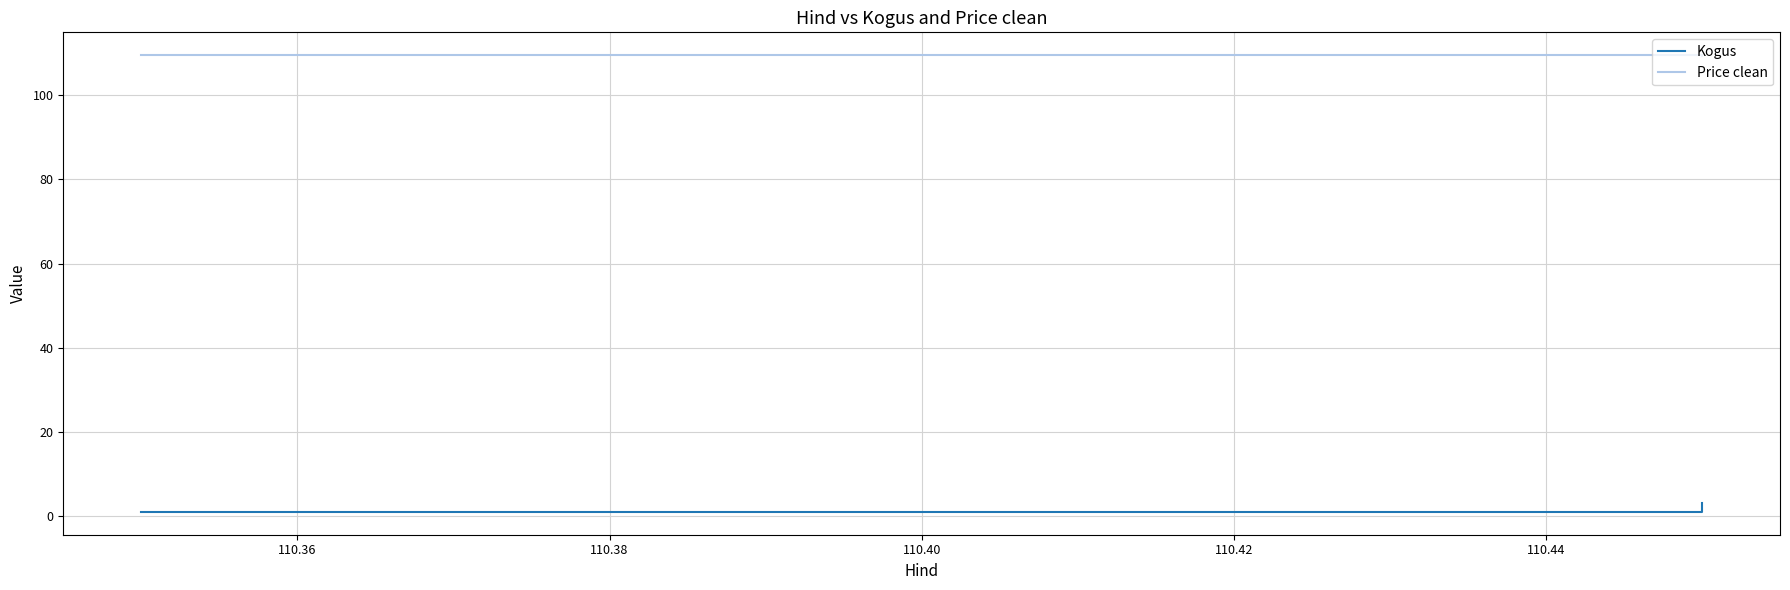

Which series has the largest range (max minus min)?

Kogus